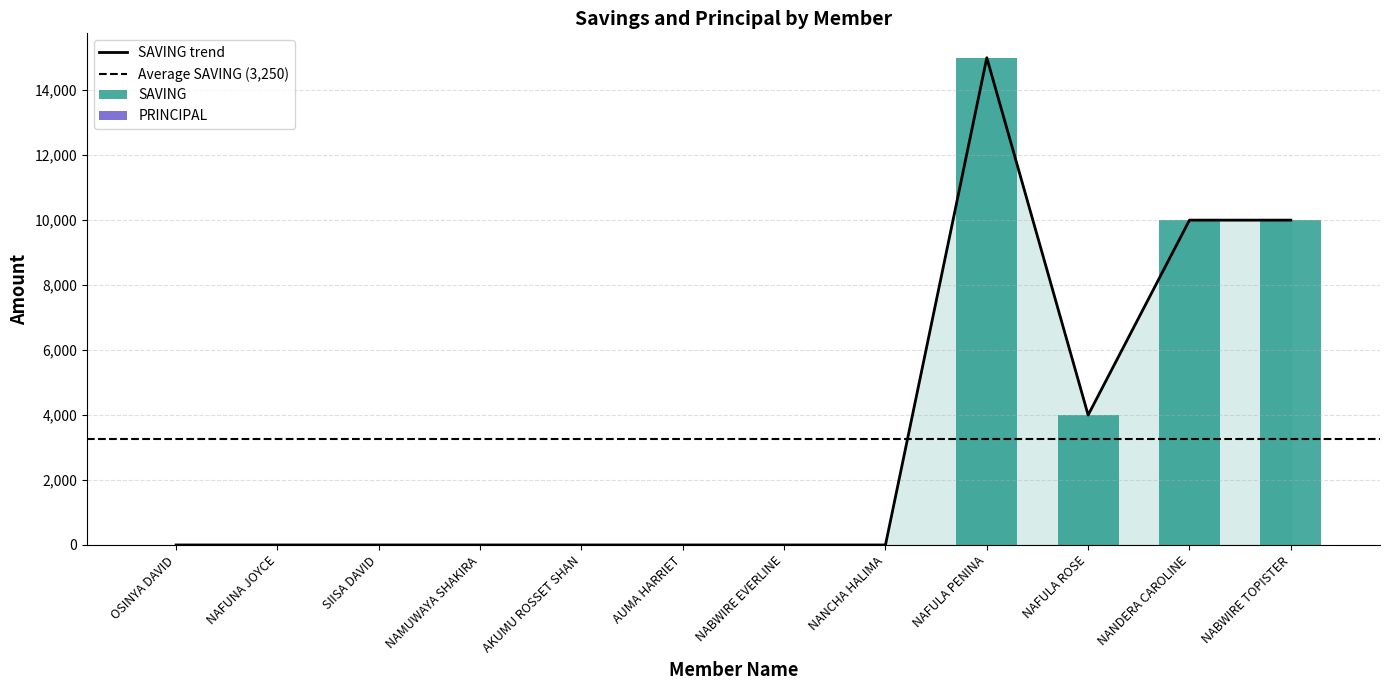

List the series in order of their overall mean, highest first.

SAVING, PRINCIPAL